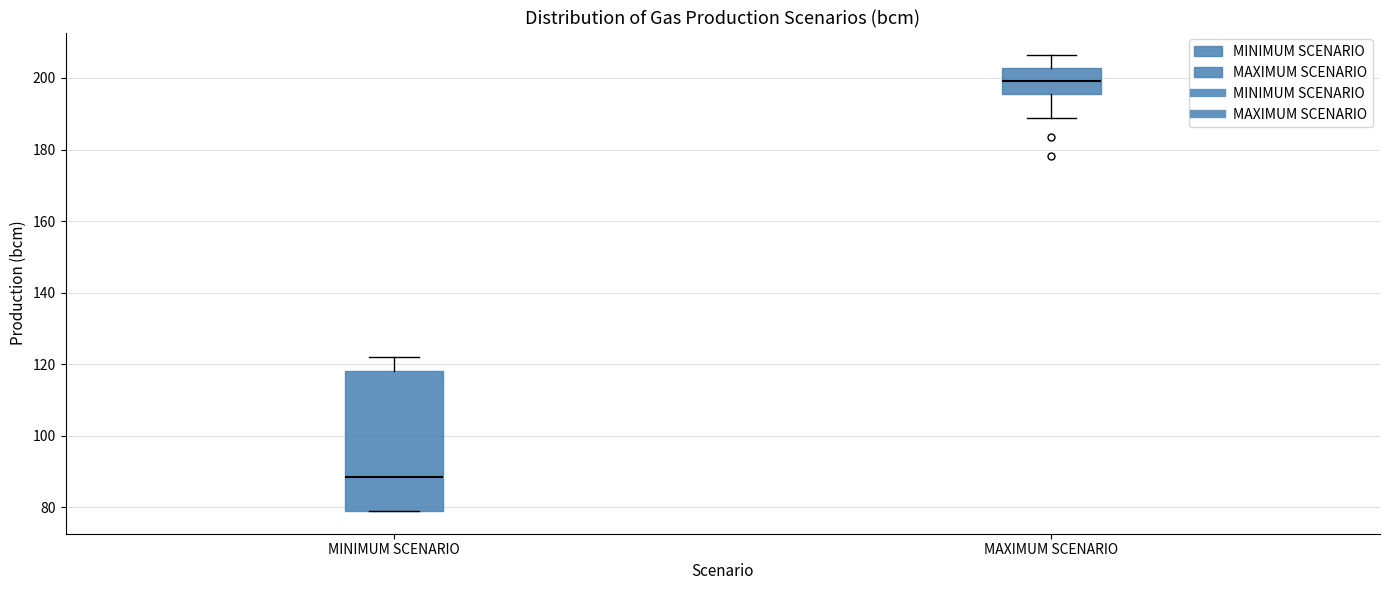

Reading left to right, read every box against the y-axis: the position of its median line, the range the box covers, and the ends of its whiskers. The values are not printed on the chart, so give them approximately, as read against the axis.

MINIMUM SCENARIO: median 88, box 80 to 118, whiskers 80 to 122
MAXIMUM SCENARIO: median 200, box 196 to 202, whiskers 188 to 206